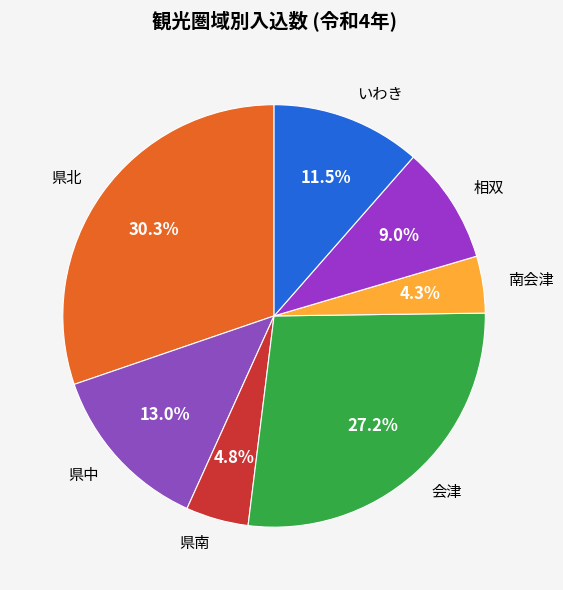

Do 会津 and 県南 together represent more than half of the pie?

No